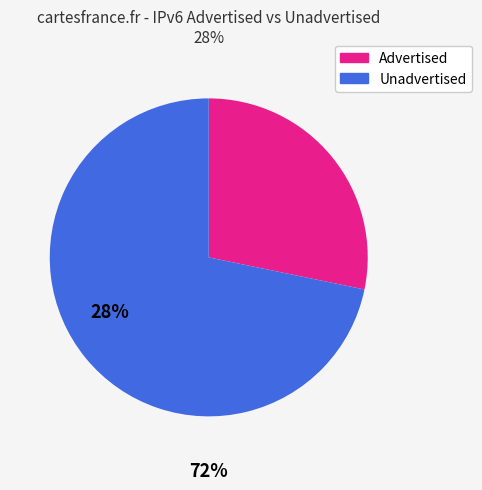

The Advertised slice represents 41% of the pie. True or false?

False